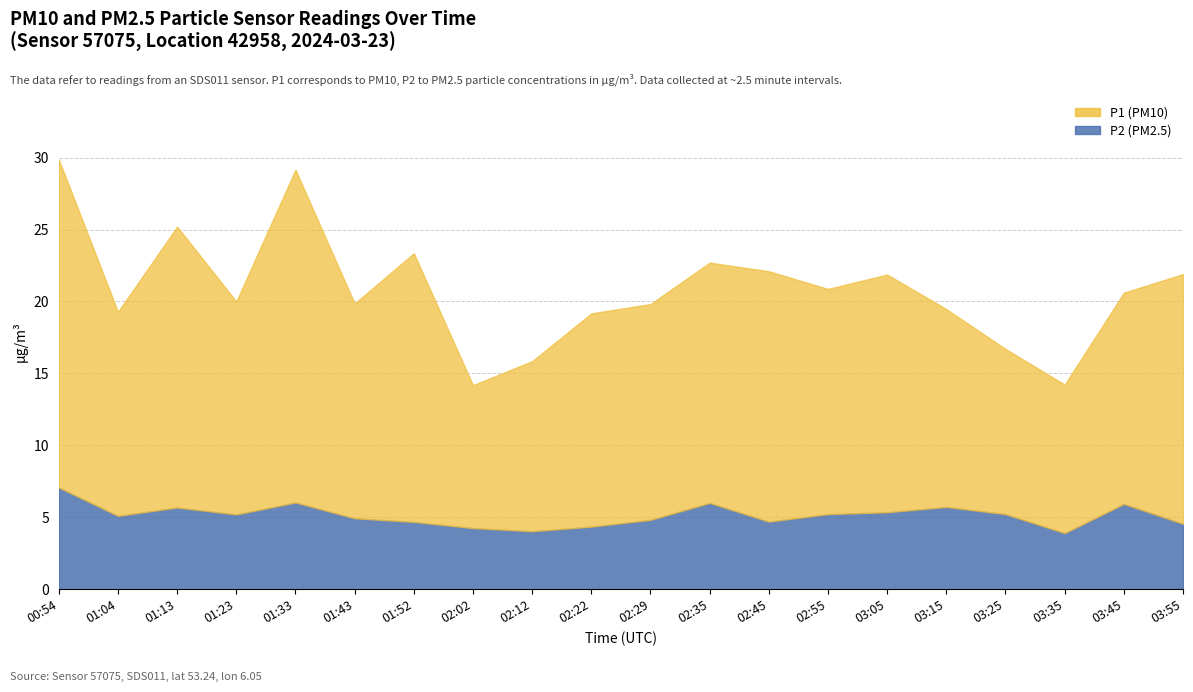

Which series has the widest spread of values?

P1 (PM10)